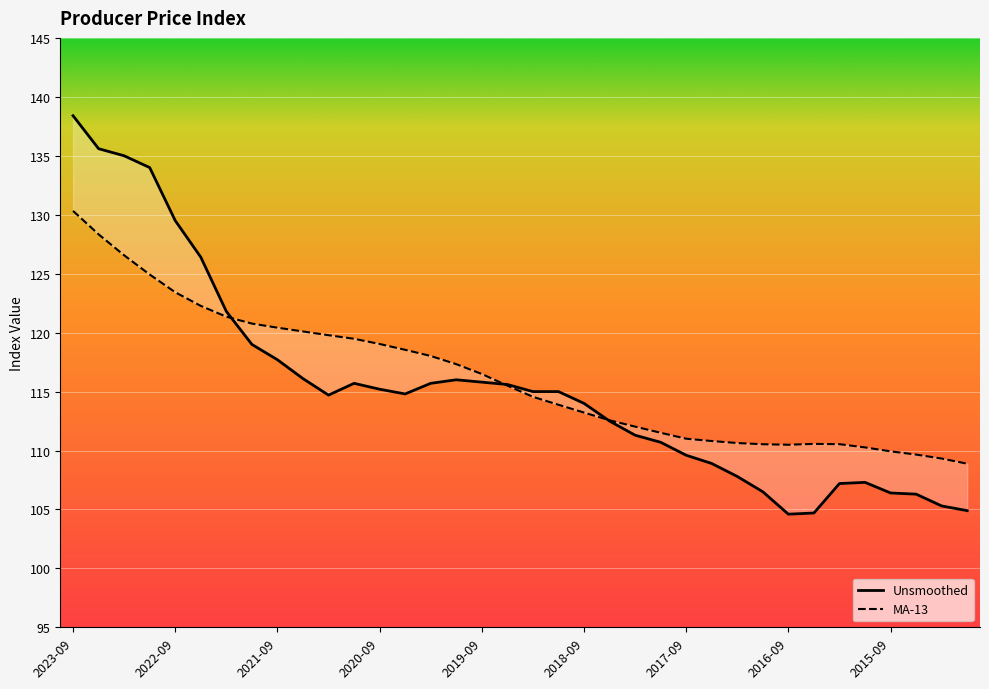

What is the average value of the MA-13 series?

116.2